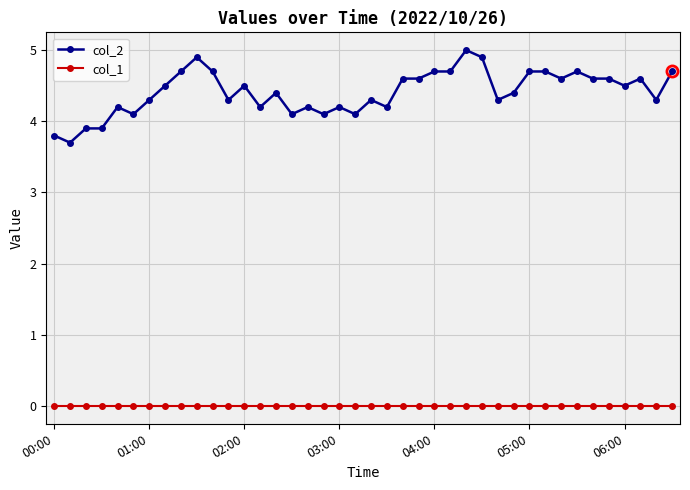

True or false: col_2 has more than 2 points higher than both neighbors.

True